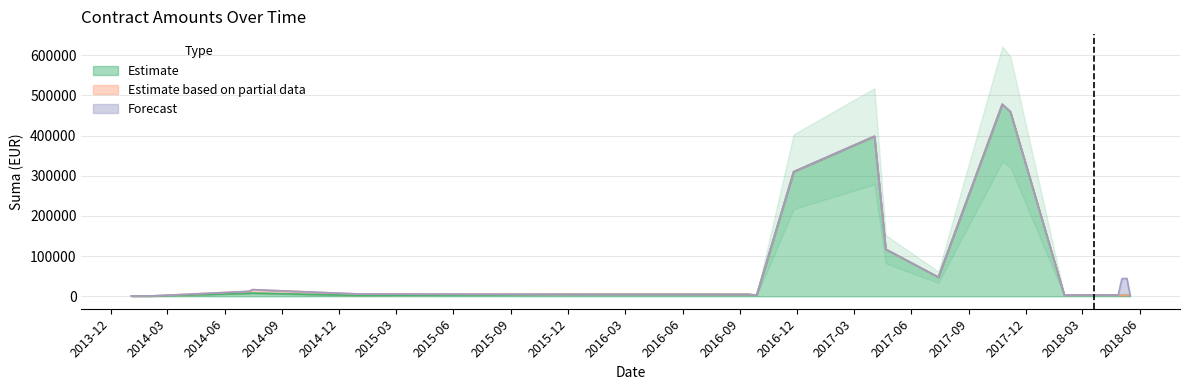

At 2014-07-15, list the series in order from largest to smallest.

Estimate based on partial data, Estimate, Forecast